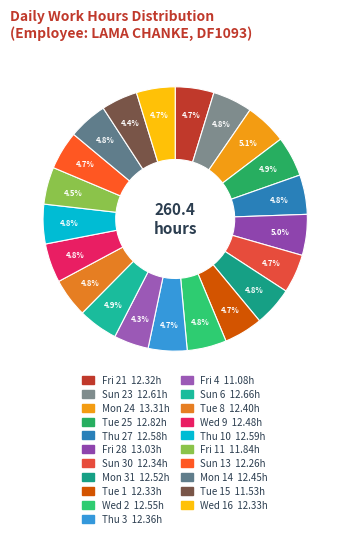

Count the number of slices in the pie.

21